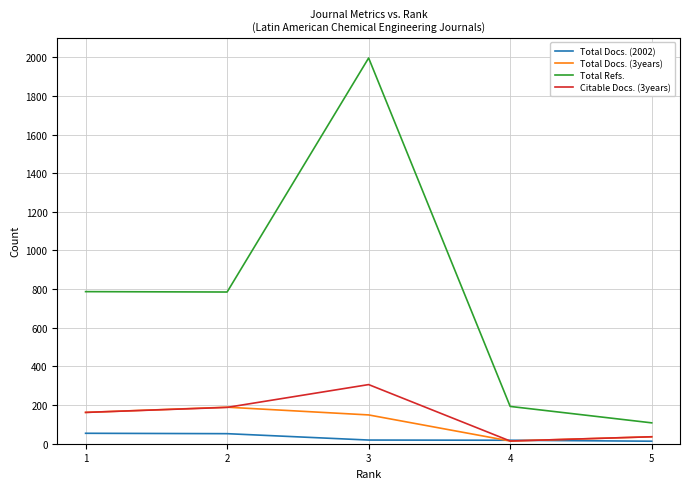

The Citable Docs. (3years) series shows 14 at 4. True or false?

True